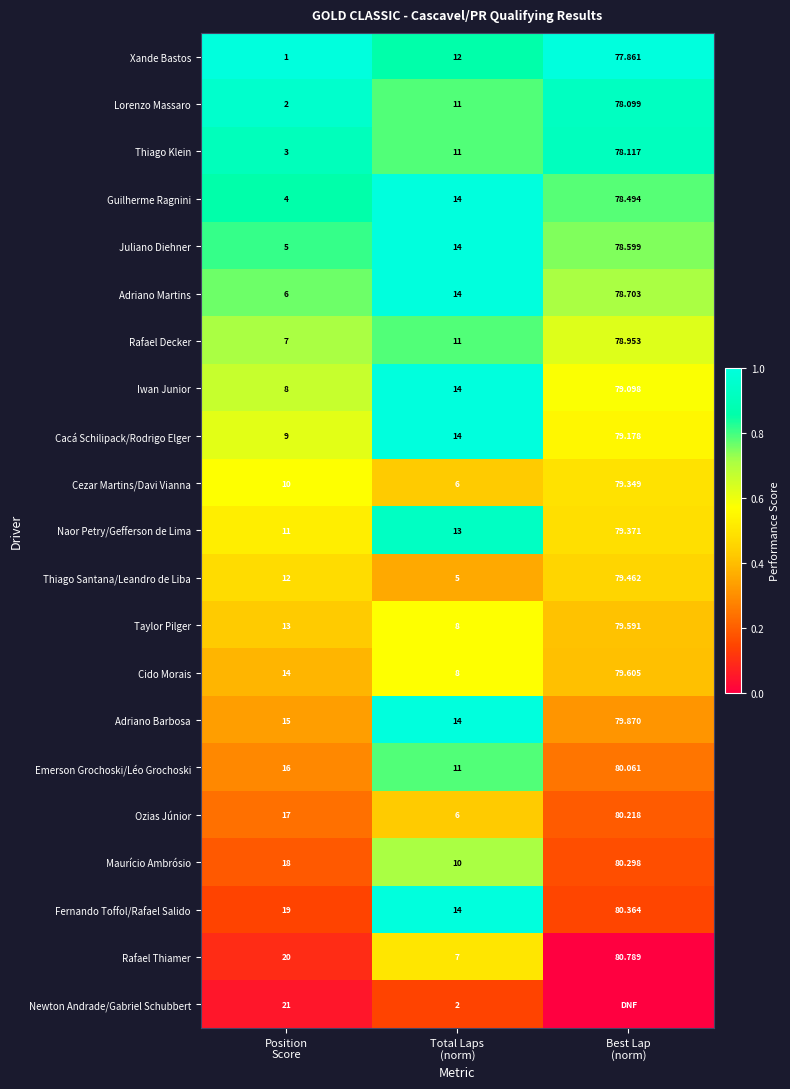

Read the Lorenzo Massaro value at Position Score.

1.0